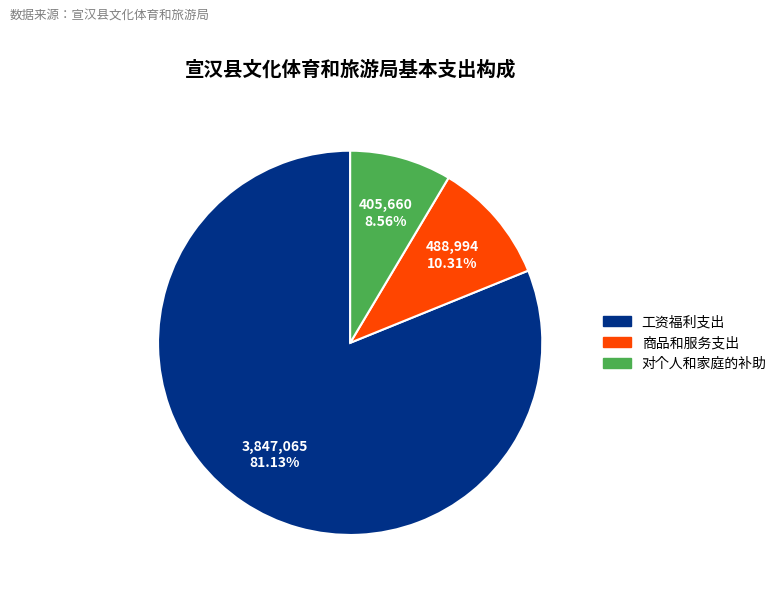

Count the number of slices in the pie.

3